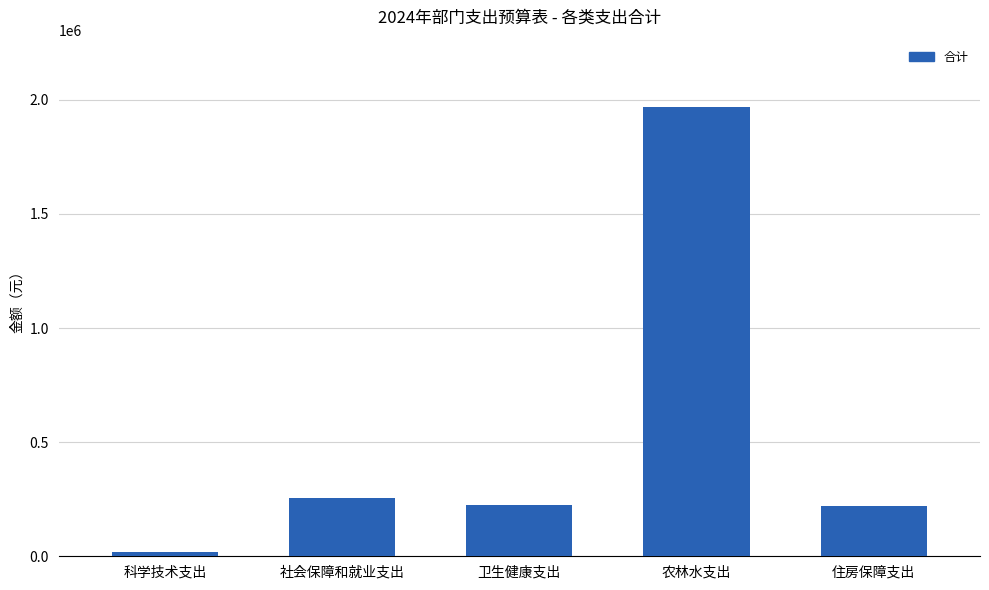

What is the value of the 2nd bar from the left?

256815.8